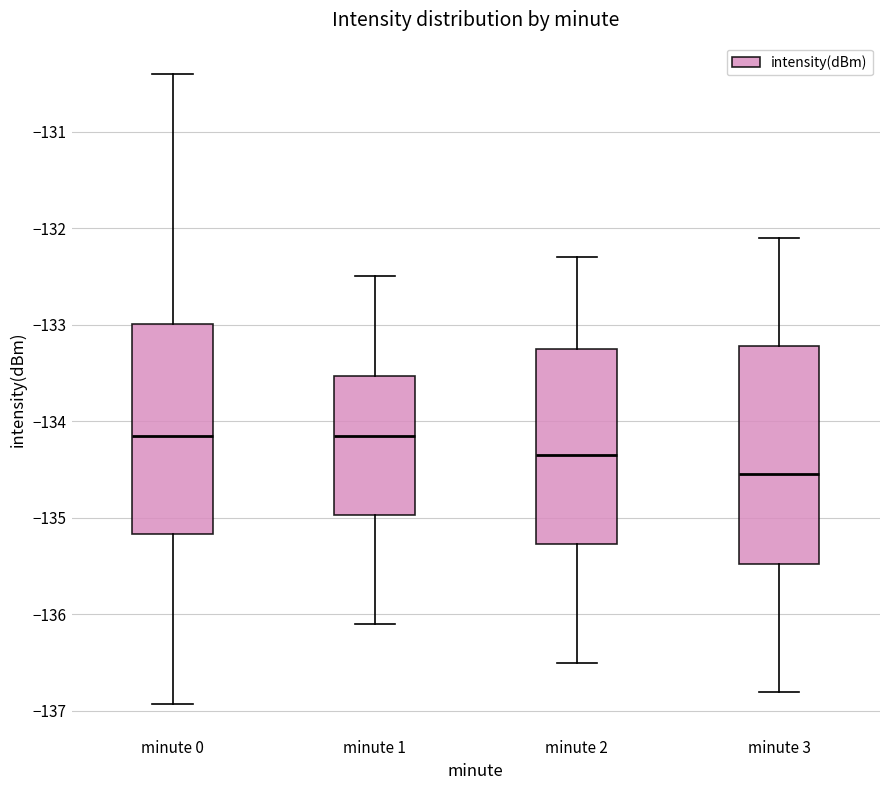

Reading left to right, transcribe this box plot: for each box, give where its median line is, the range the box spans, and where its two whiskers end, as read against the y-axis. The values are not printed on the chart, so give them approximately, as read against the axis.

minute 0: median -134.2, box -135.2 to -133.0, whiskers -136.9 to -130.4
minute 1: median -134.2, box -135.0 to -133.5, whiskers -136.1 to -132.5
minute 2: median -134.3, box -135.3 to -133.2, whiskers -136.5 to -132.3
minute 3: median -134.5, box -135.5 to -133.2, whiskers -136.8 to -132.1